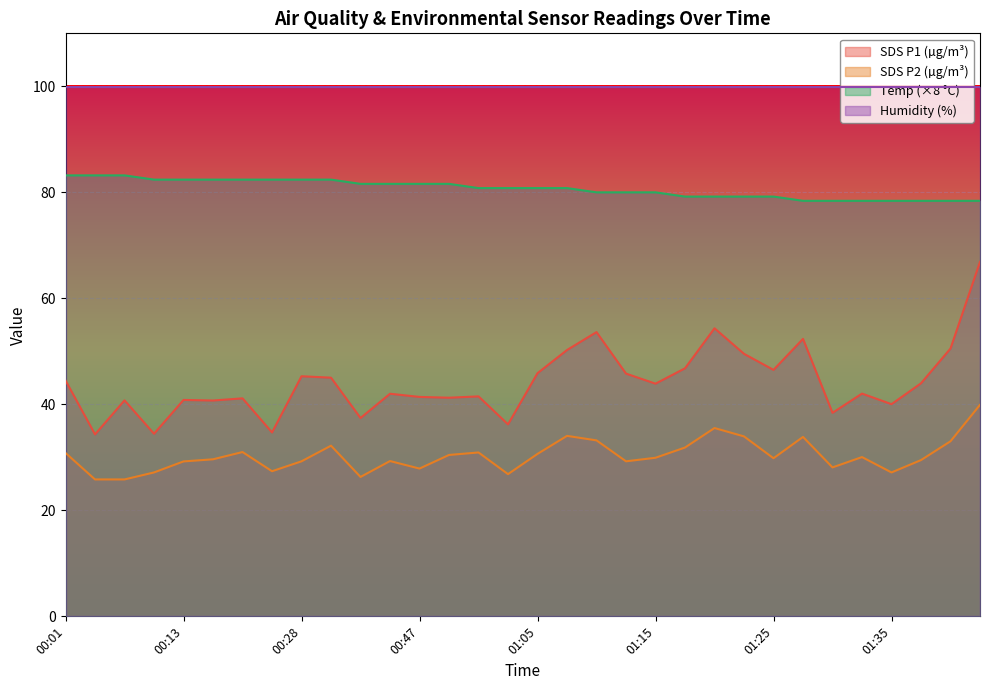

Which category has the highest value in the Temp series?

00:01